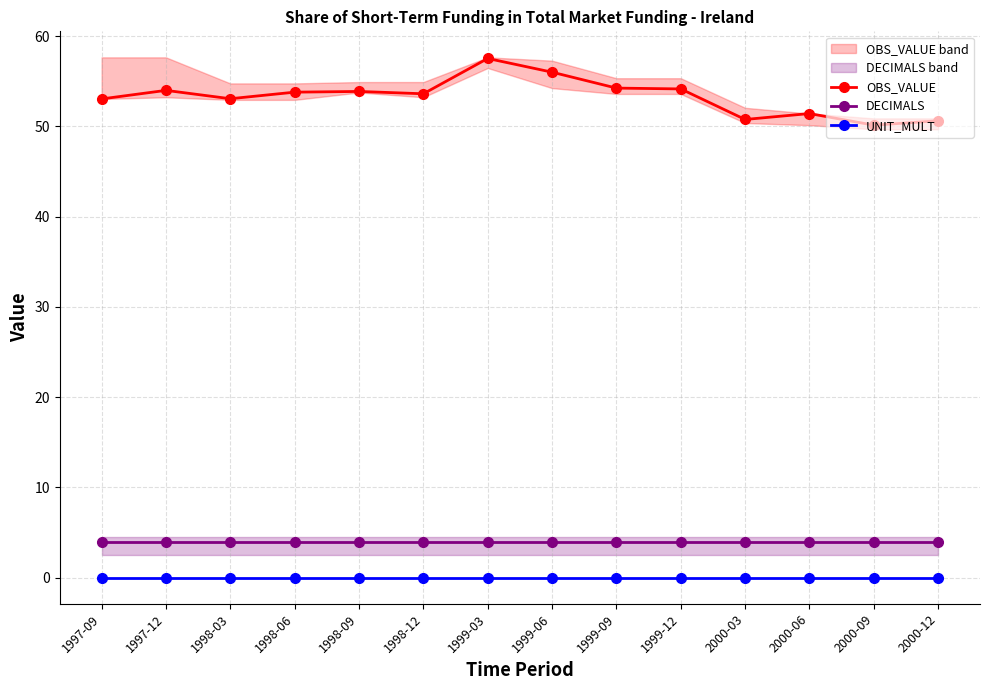

What is the average value of the OBS_VALUE series?

53.3